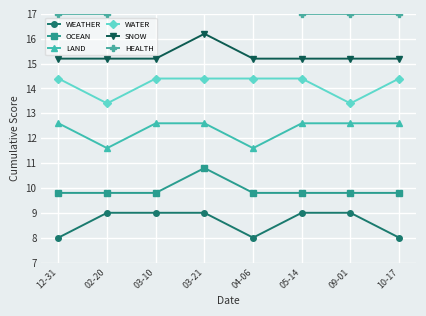

What is the difference between the highest and lowest values at 05-14?

8.0